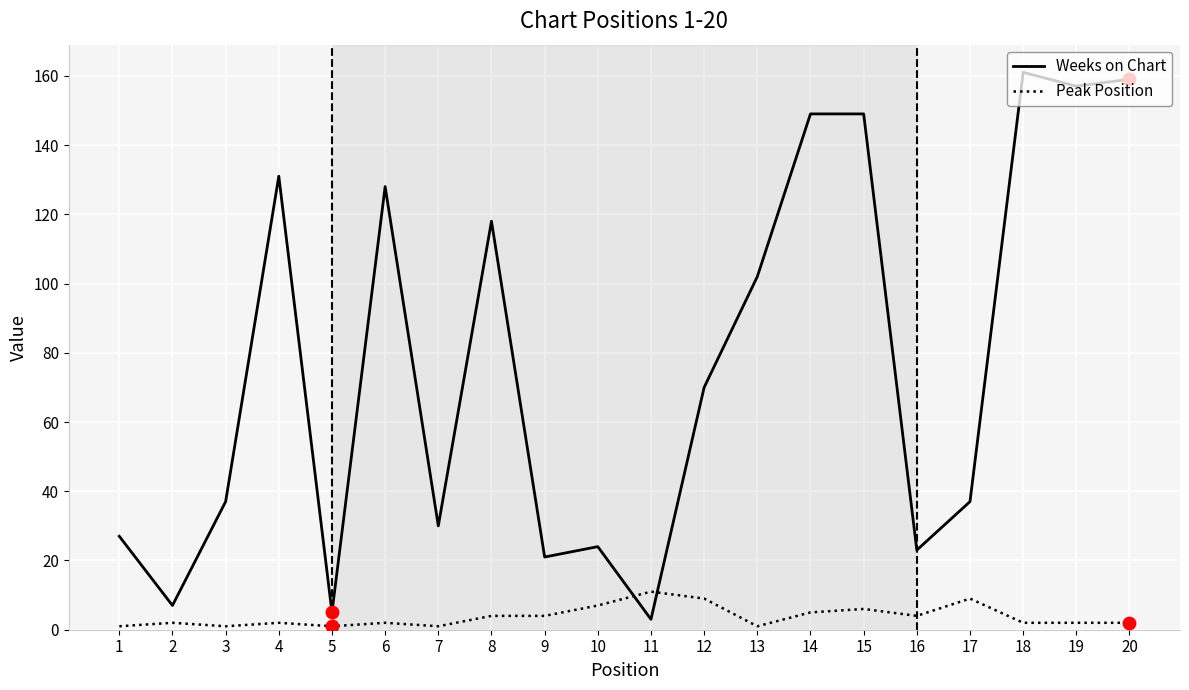

Is the value of Weeks on Chart at 11 greater than the value of Peak Position at 7?

Yes